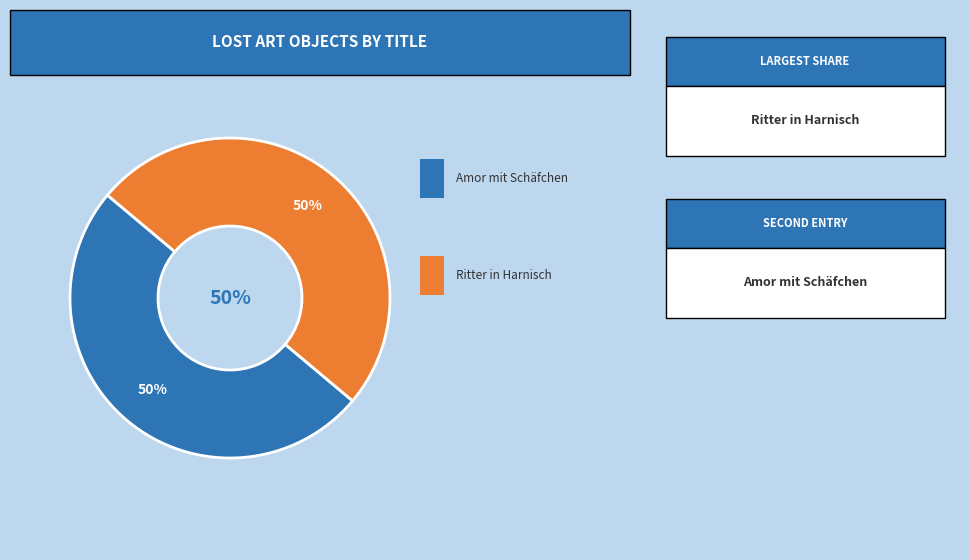

Is there a majority slice in this chart?

Yes